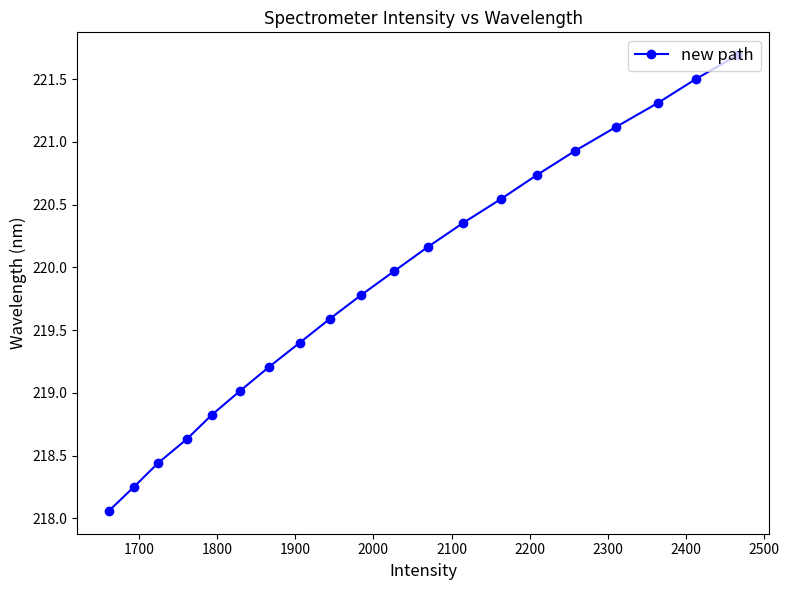

What is the difference between the maximum and minimum values?

3.6